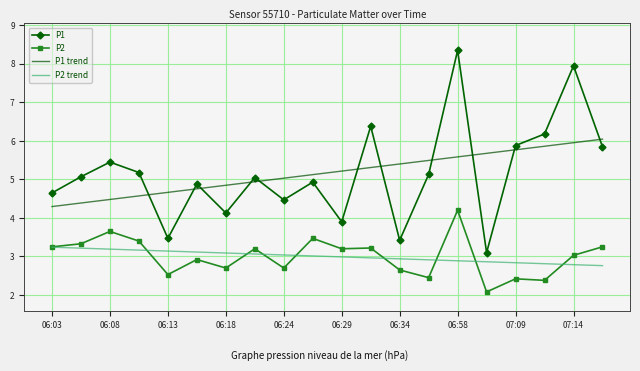

Which series has the largest range (max minus min)?

P1